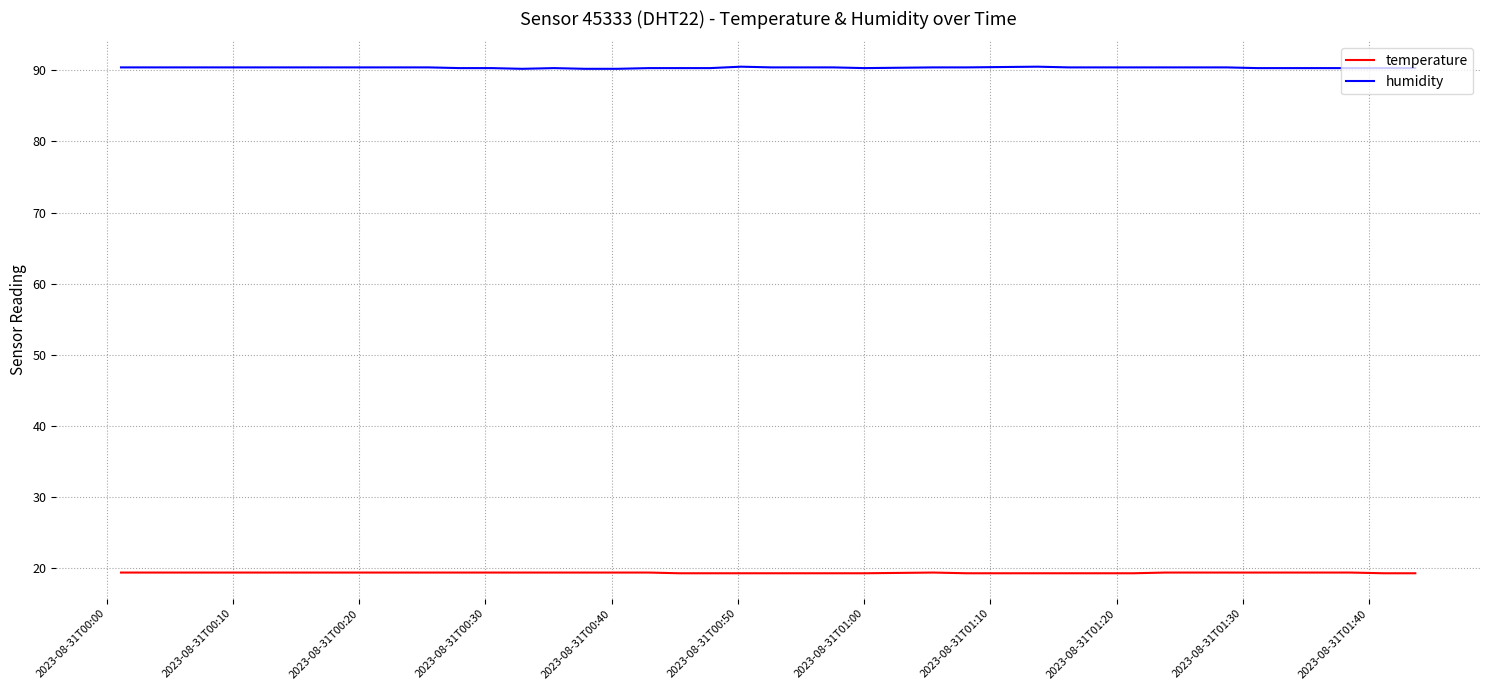

Rank the series by their average value, from highest to lowest.

humidity, temperature